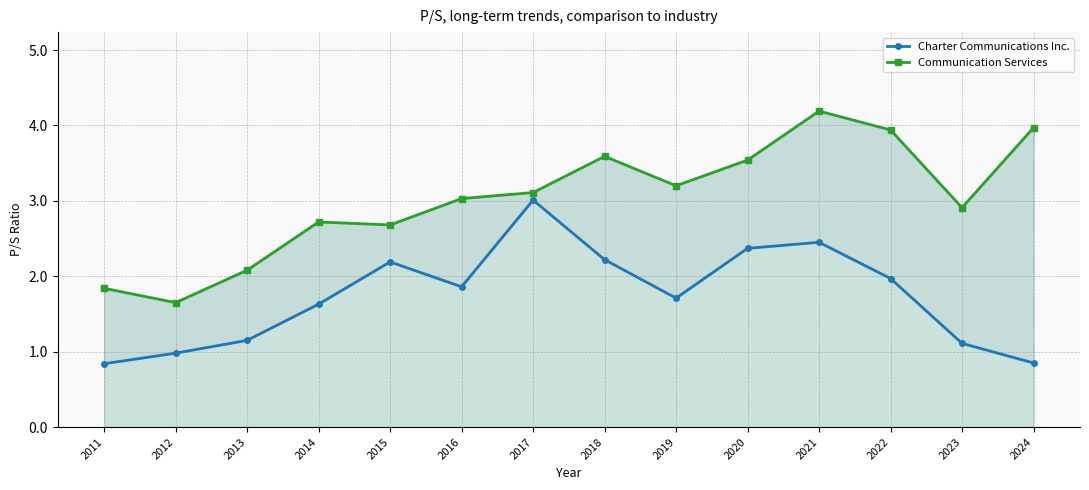

Does the chart display data point markers on the line(s)?

Yes